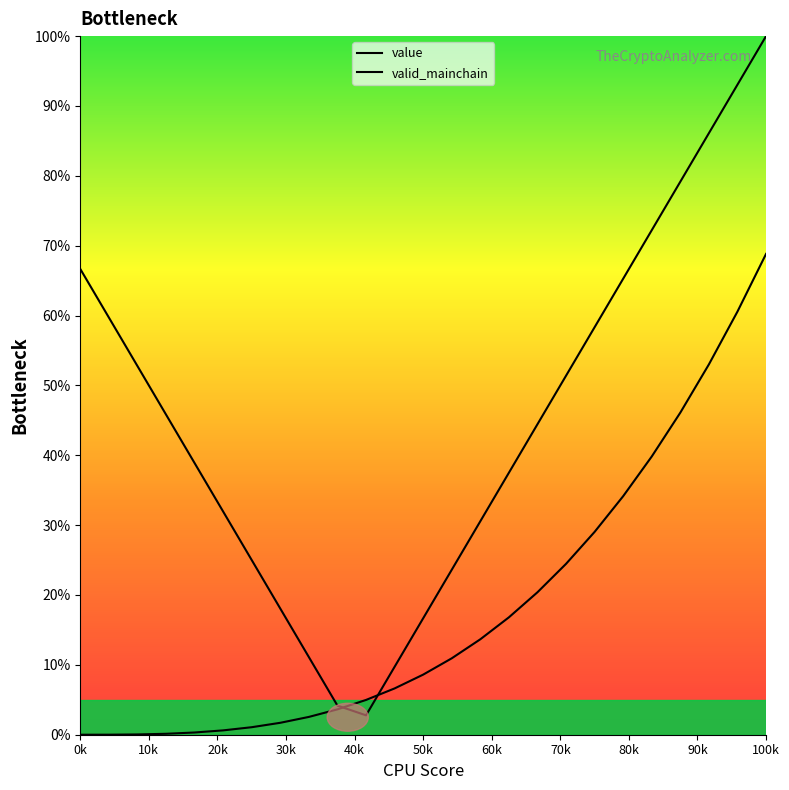

How many values in the value series are below 44?

12